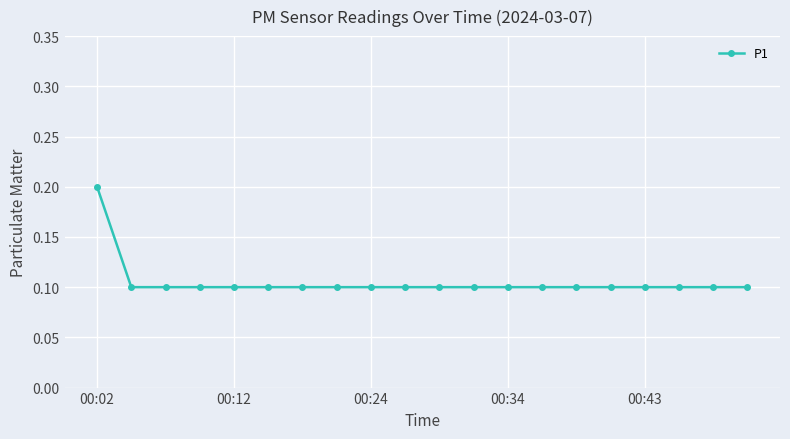

What is the sum of all values?

2.1